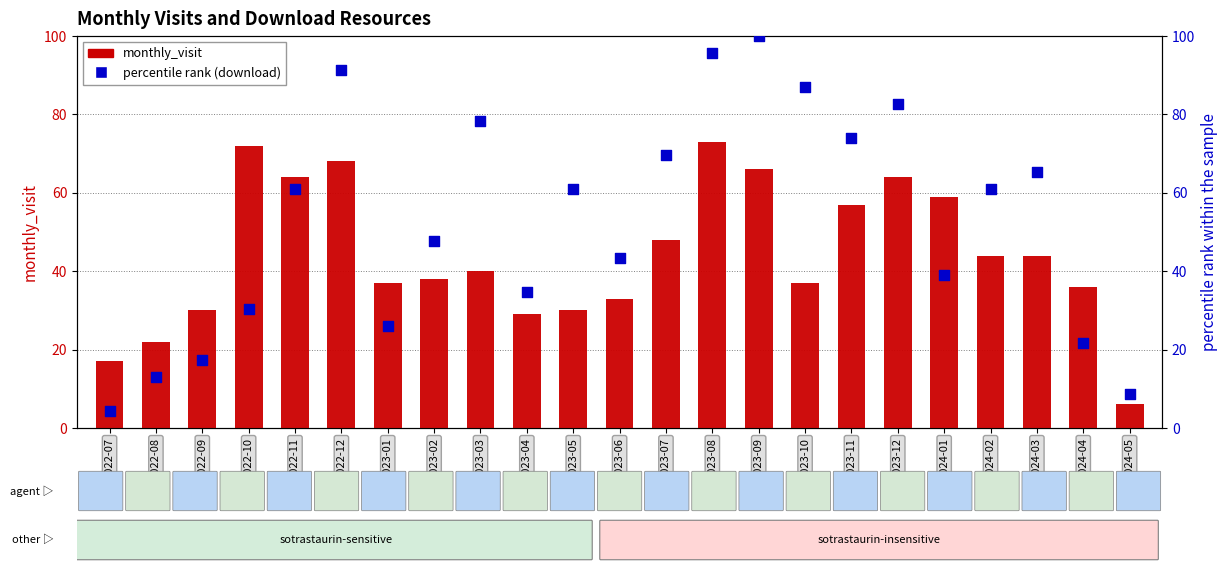

At how many categories does at least one series exceed 78?

6